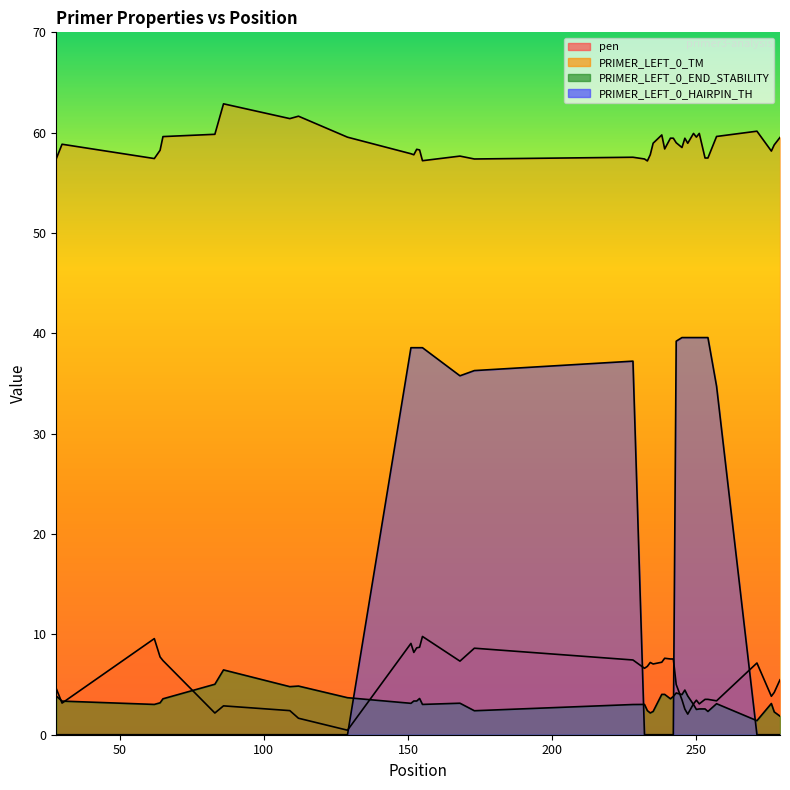

What is the greatest value displayed?

62.9